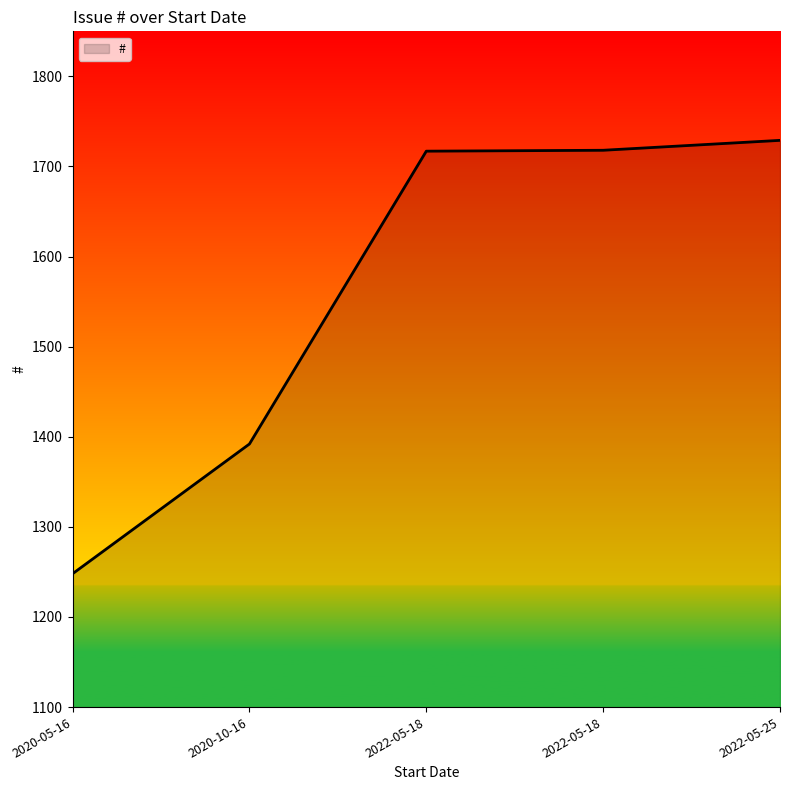

Approximately how many times larger is the value at 2022-05-18 compared to 2022-05-18?

1.0